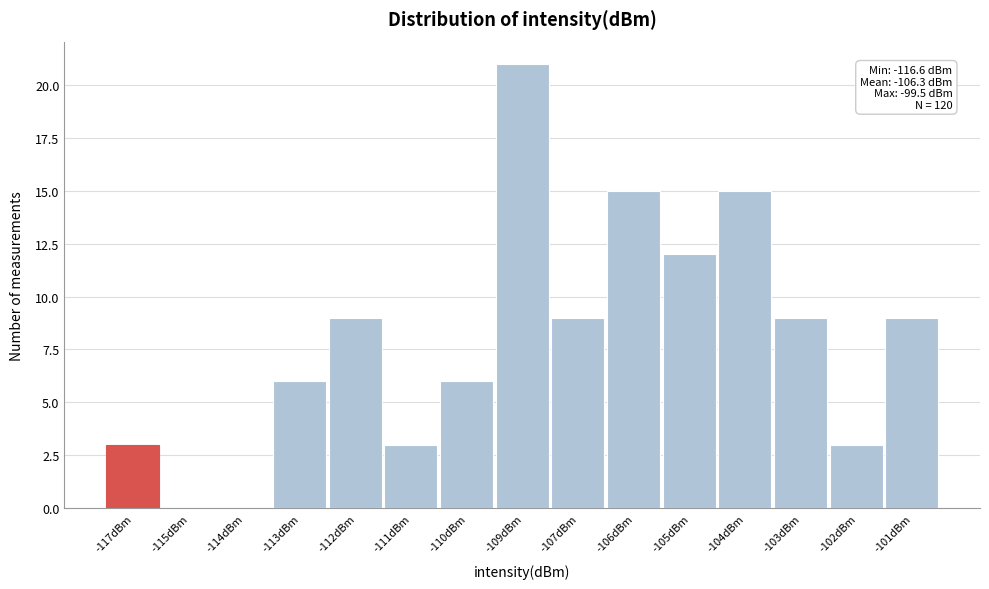

Reading left to right, transcribe all the data shown in this chart.

-117dBm=3	-115dBm=0	-114dBm=0	-113dBm=6	-112dBm=9	-111dBm=3	-110dBm=6	-109dBm=21	-107dBm=9	-106dBm=15	-105dBm=12	-104dBm=15	-103dBm=9	-102dBm=3	-101dBm=9